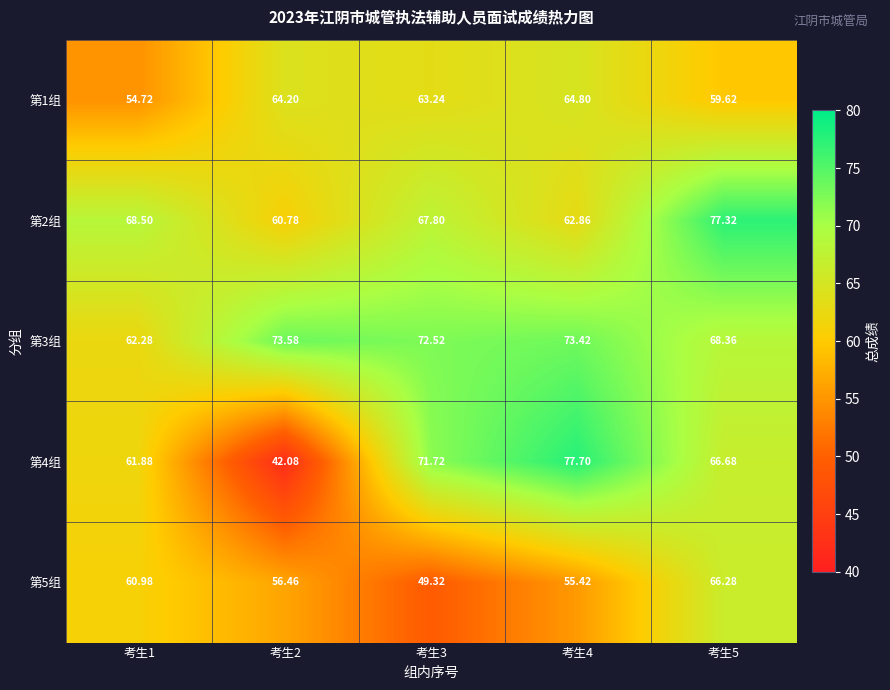

What is the total value across all series at 考生3?

324.6